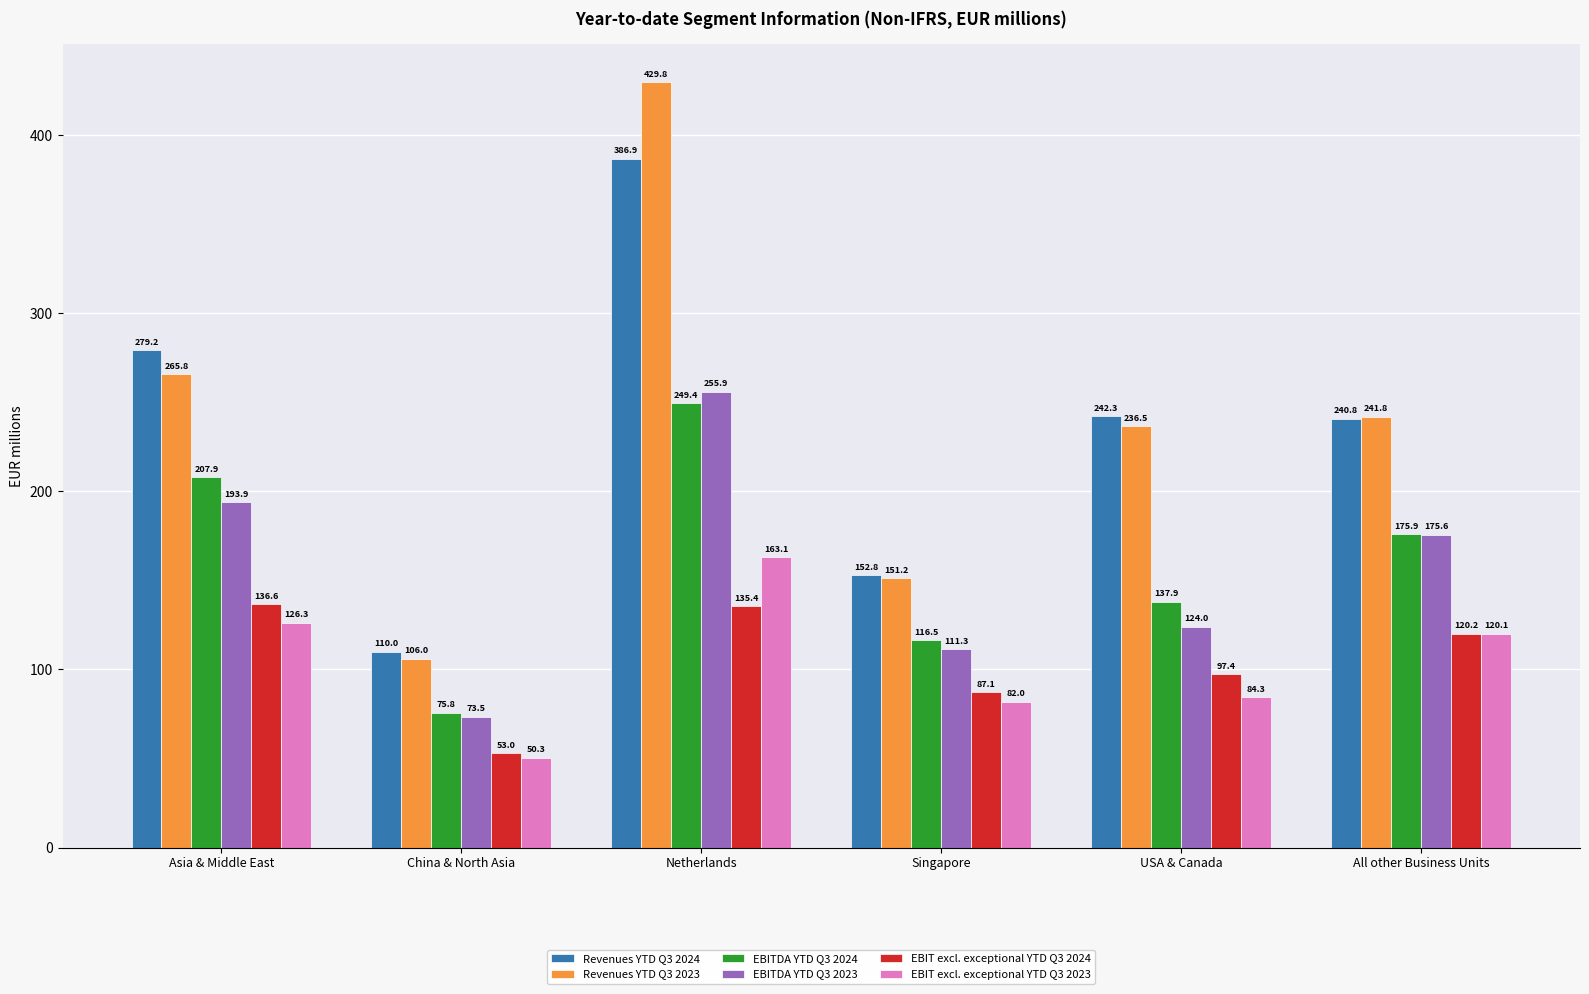

What position from the right is Asia & Middle East?

6